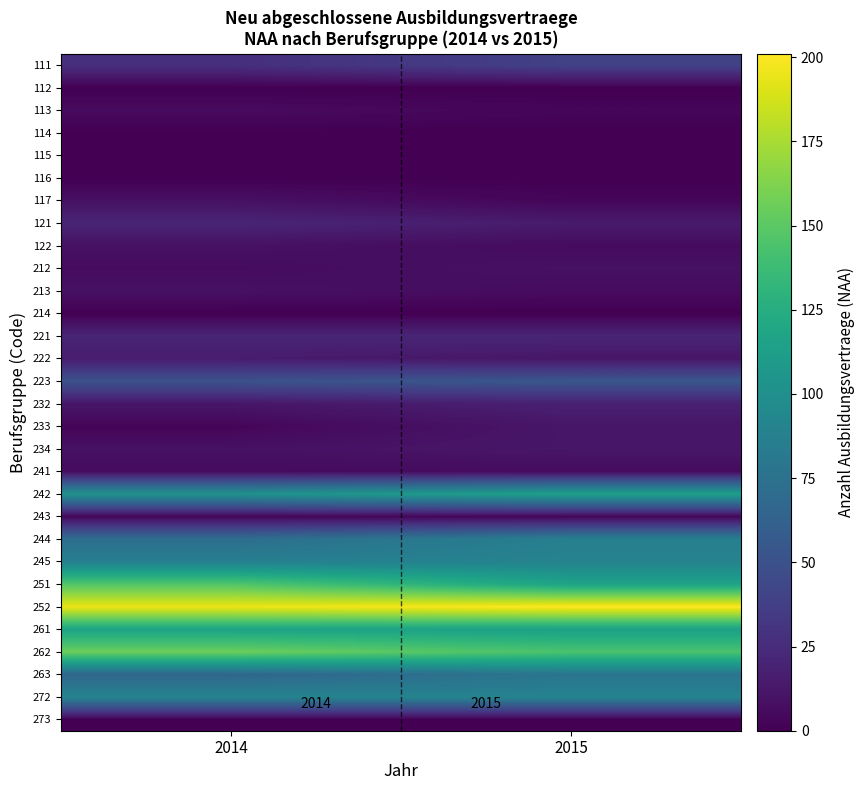

Which category has the highest value in the 272 series?

2015